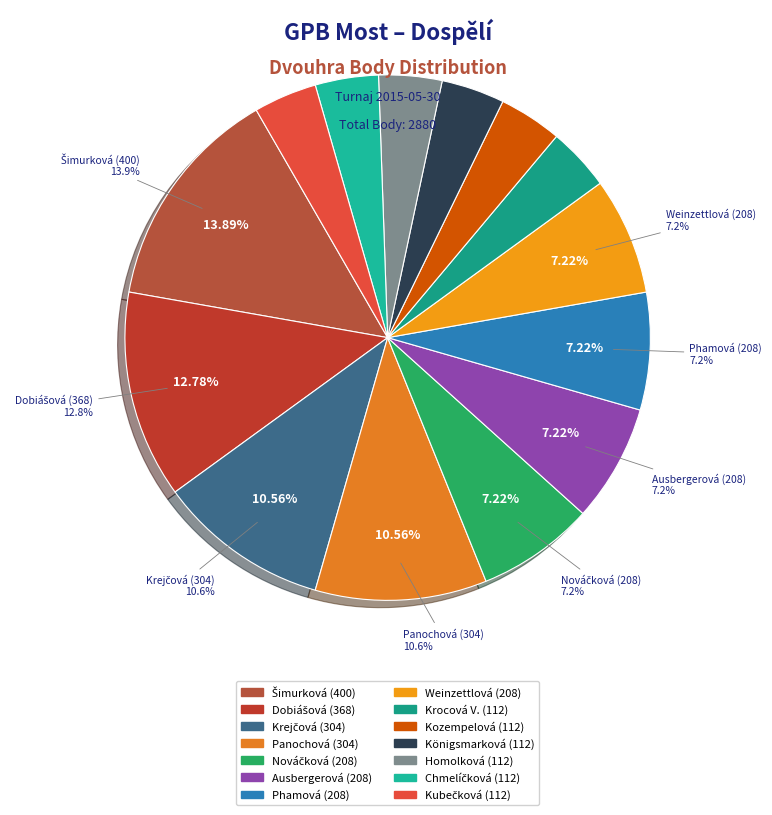

The Panochová Jana slice represents 12% of the pie. True or false?

False